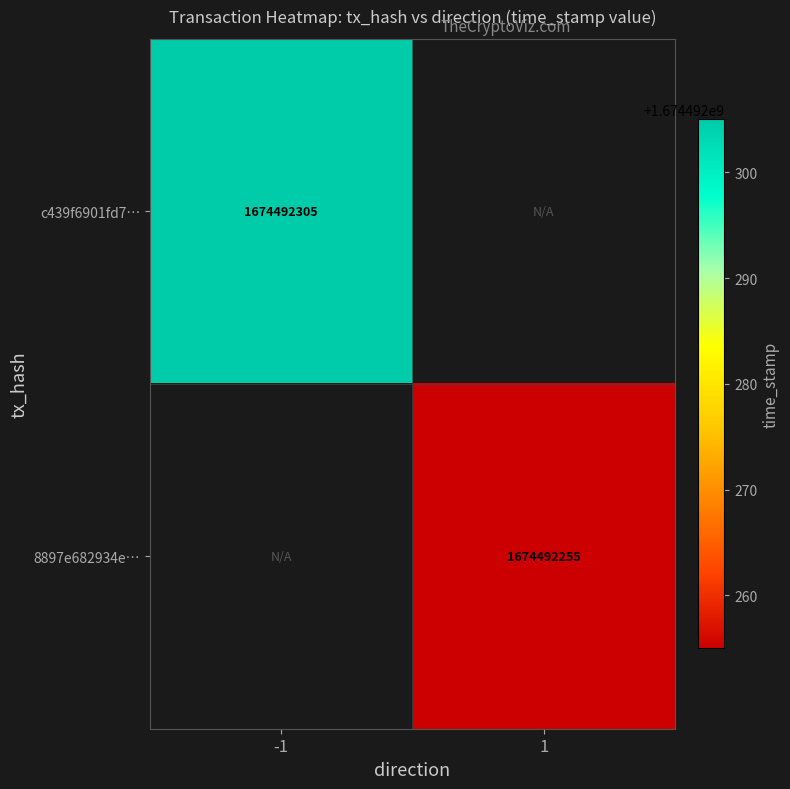

What is the sum of all 8897e682934ea4865a9d54405565538fa1fd181 values?

1674492255